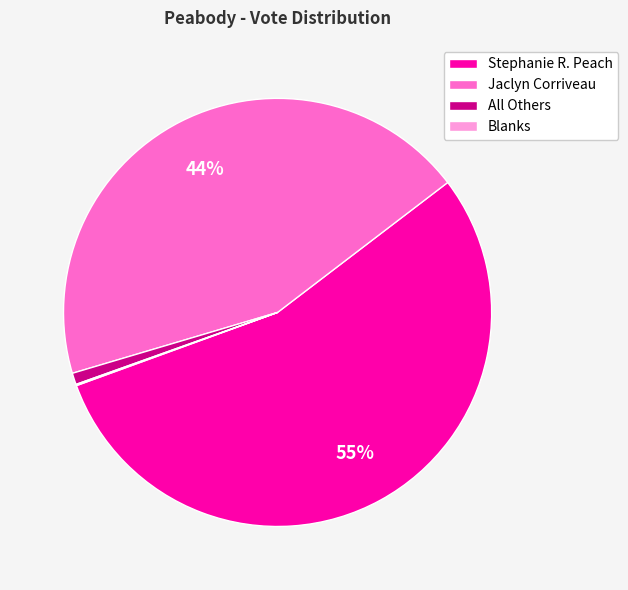

Is it true that All Others is 1% of the pie?

True